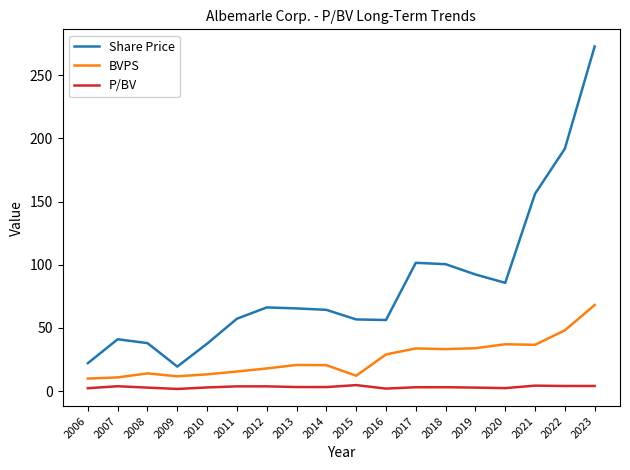

What is the difference between the BVPS values at 2023 and 2008?

54.1